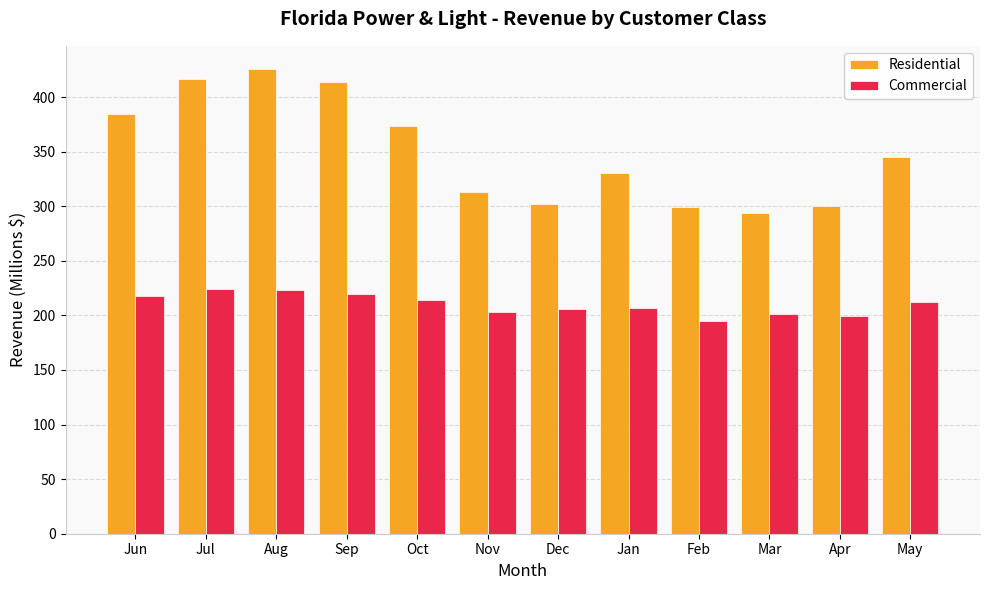

The value of Commercial at Nov is 309.2. True or false?

False